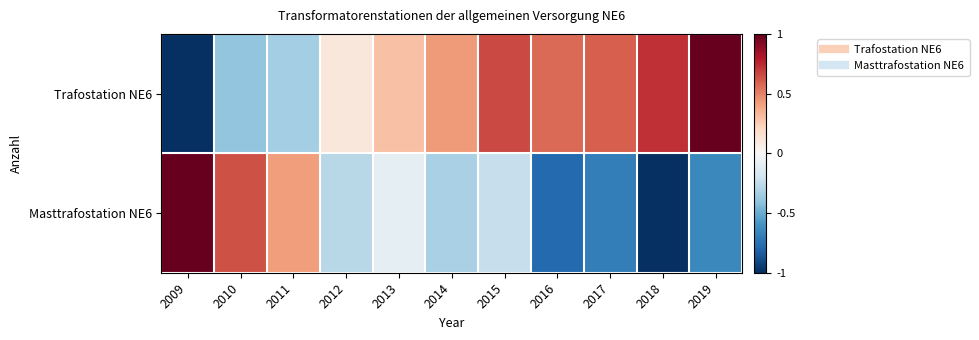

Which series changed the most between 2012 and 2015?

Trafostation NE6